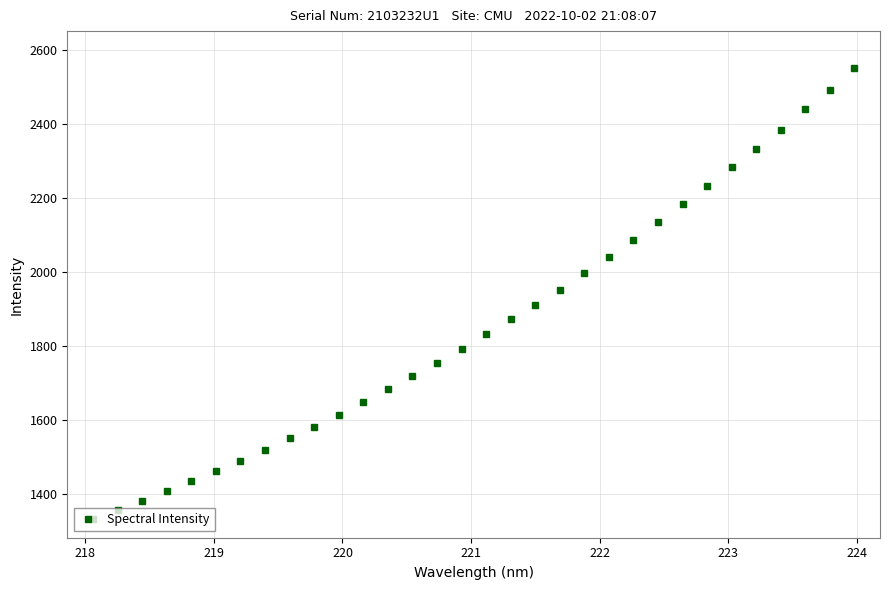

How many lines are shown in the chart?

1